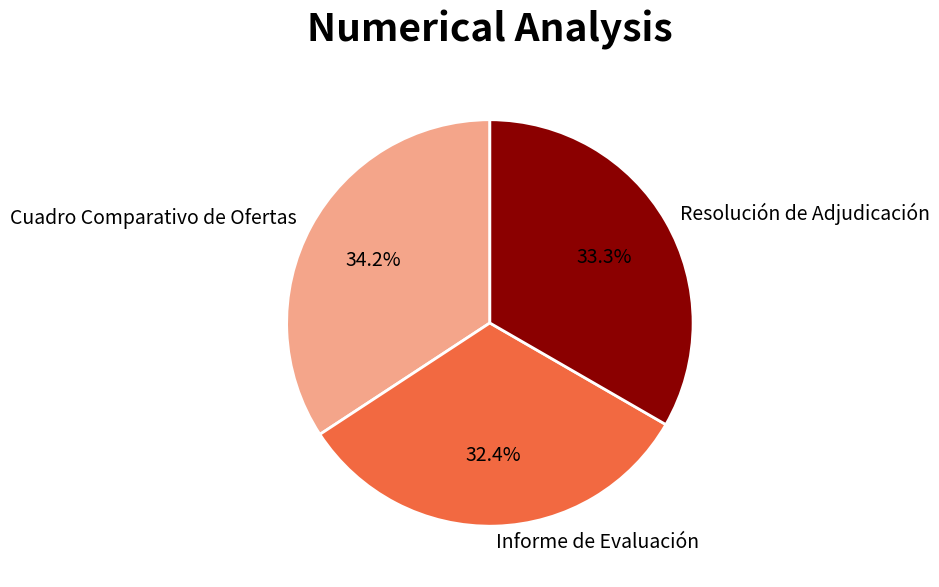

Is the sum of Cuadro Comparativo de Ofertas and Resolución de Adjudicación greater than half?

Yes